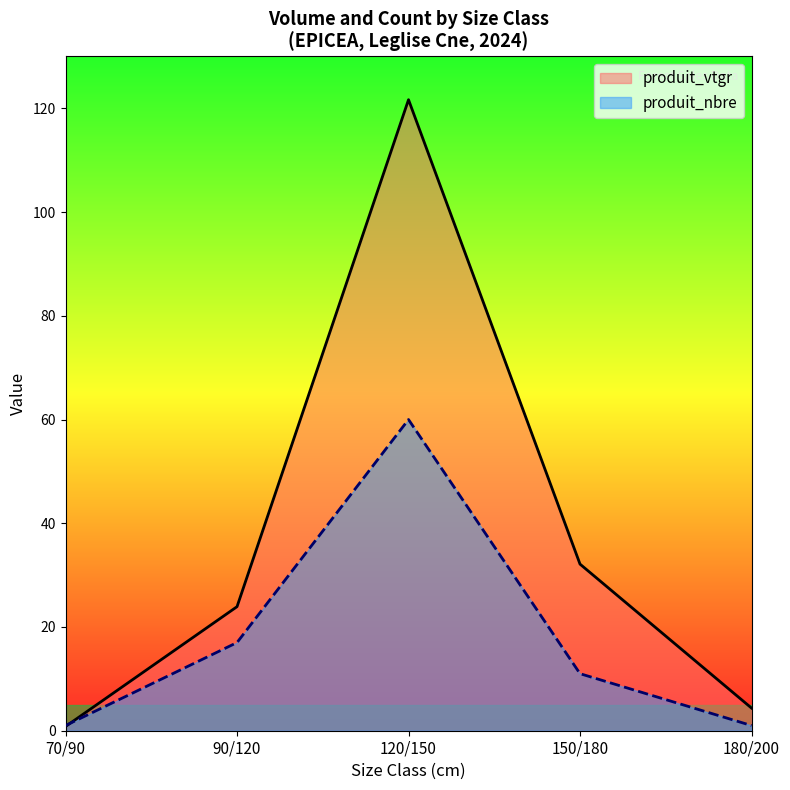

What is the approximate value of produit_vtgr at 150/180?

32.1